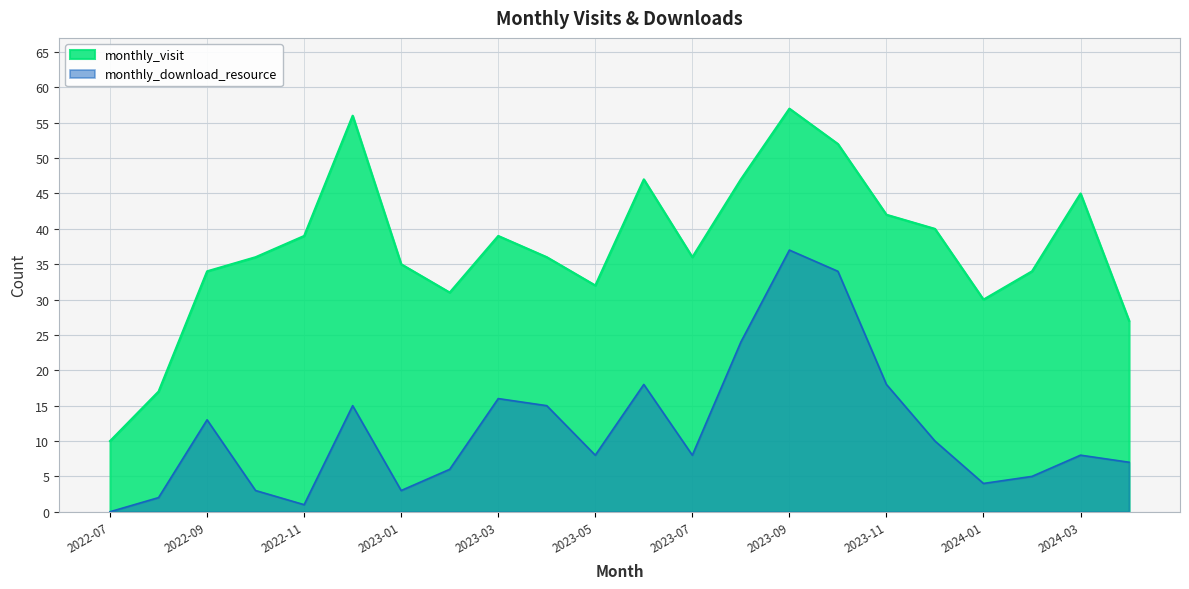

Between 2023-10 and 2022-07, which is larger?

2023-10